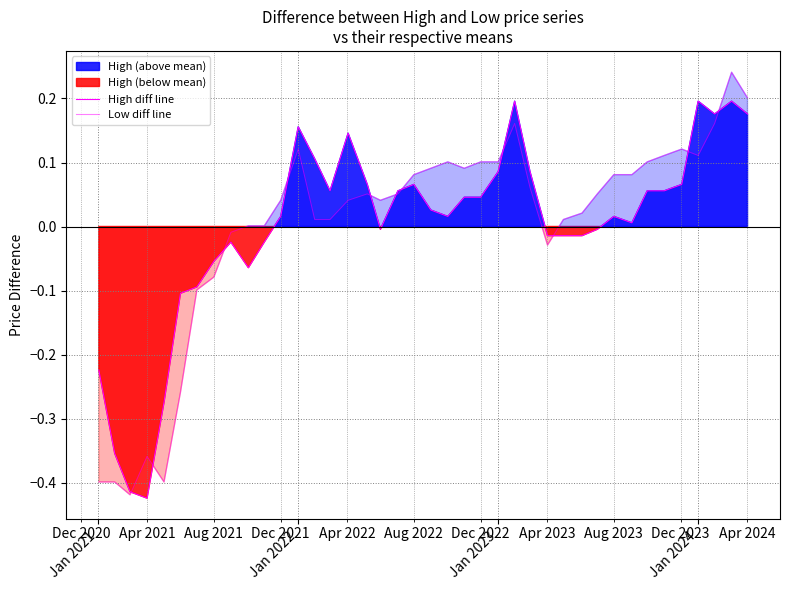

What is the difference between the maximum and second lowest values in the Low diff line series?

0.6